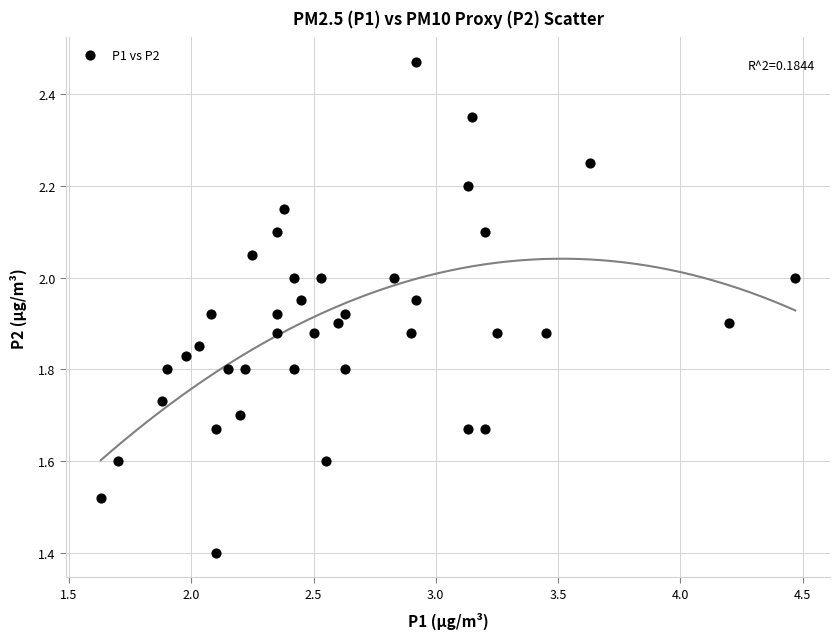

What Y value in the scatter plot is closest to 1?

1.4